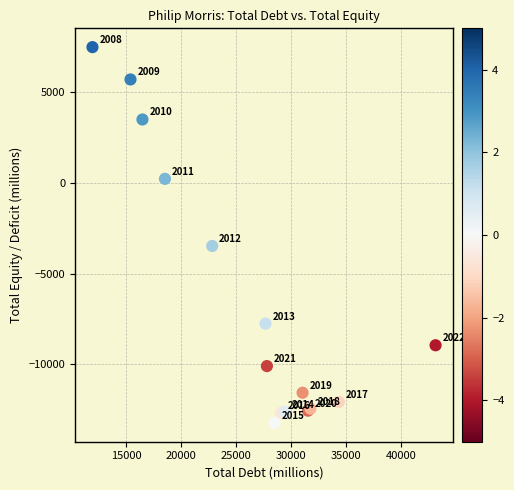

What Y value in the scatter plot is closest to -2872?

-3476